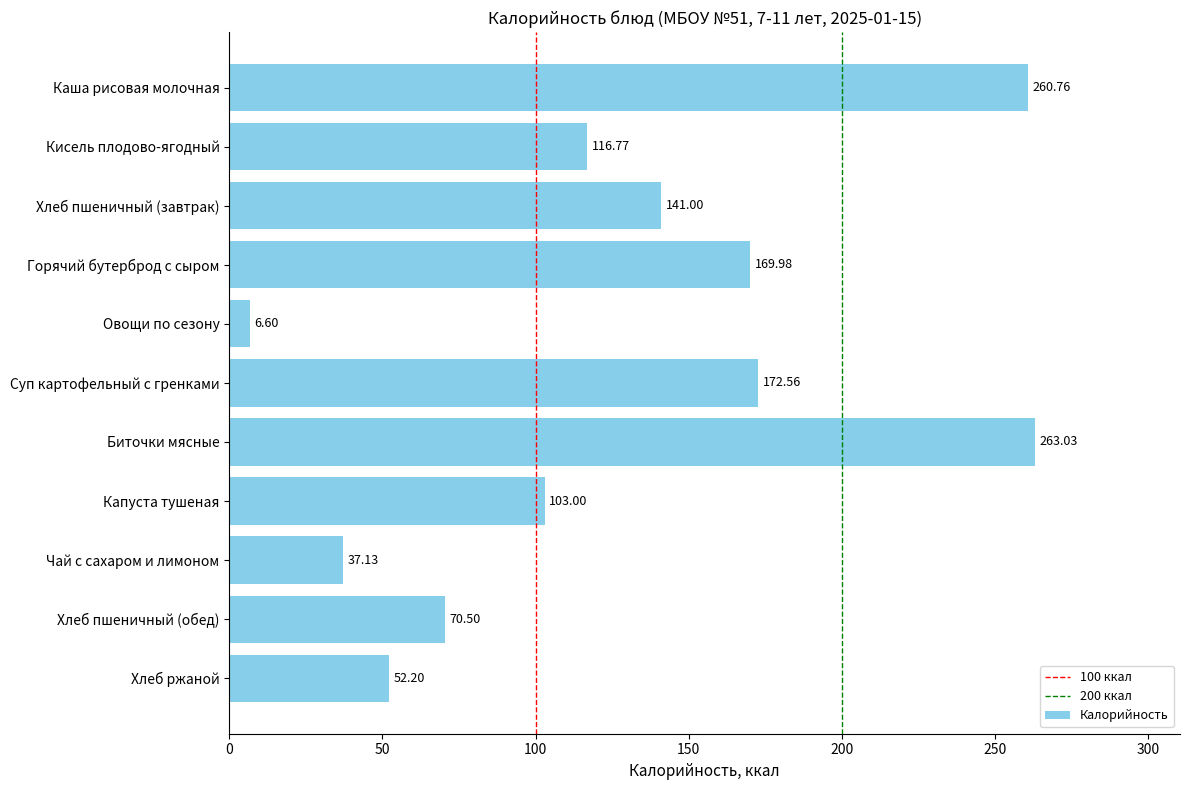

What is the change in value from Хлеб пшеничный (завтрак) to Суп картофельный с гренками?

+31.6